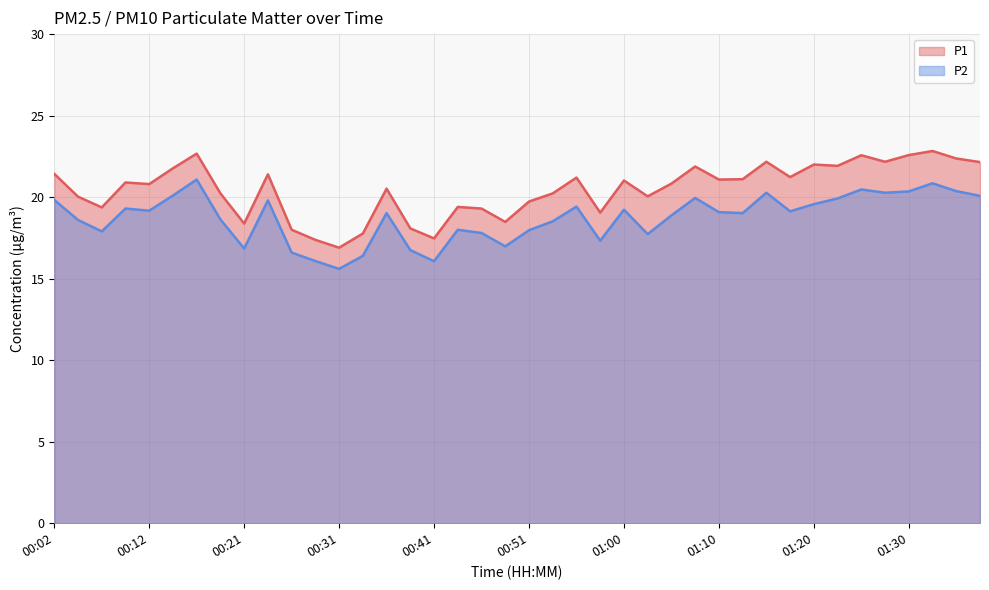

True or false: P2 and P1 cross at least once.

False